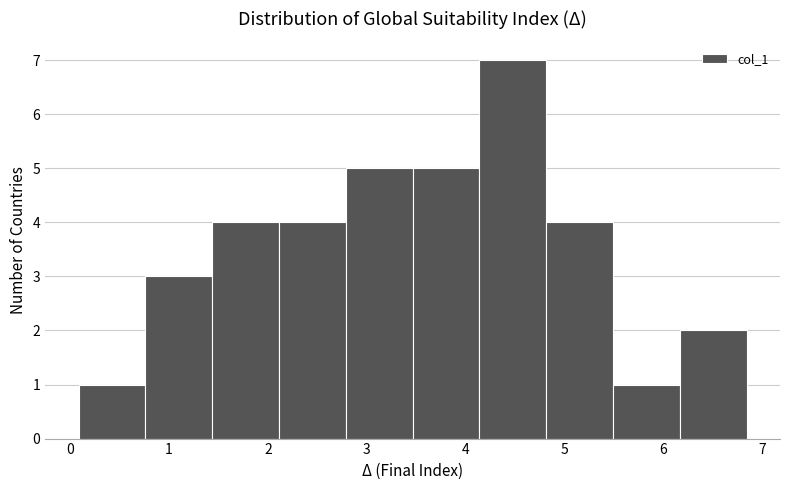

Reading left to right, list every bar in this chart as the range it spans on the x-axis followed by its height. Neither the bar edges nor the heights are printed on the chart, so give them approximately, as read against the axes.

0.1 to 0.8: 1
0.8 to 1.4: 3
1.4 to 2.1: 4
2.1 to 2.8: 4
2.8 to 3.5: 5
3.5 to 4.1: 5
4.1 to 4.8: 7
4.8 to 5.5: 4
5.5 to 6.2: 1
6.2 to 6.8: 2